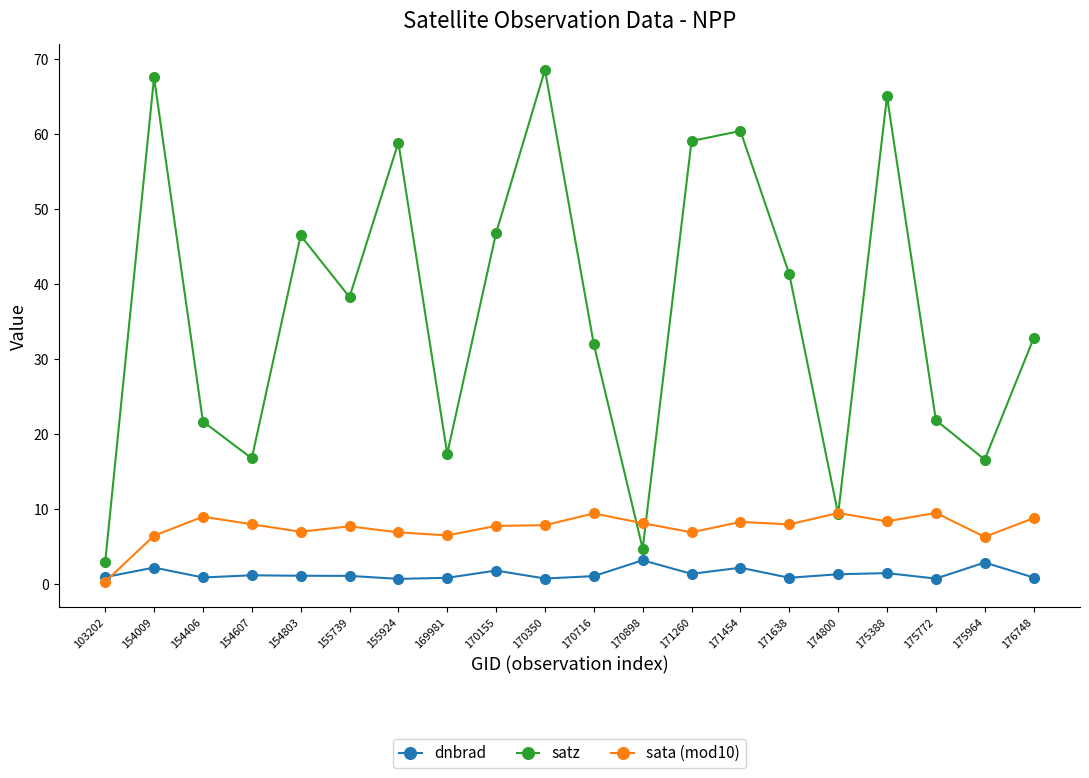

What are all the series names shown in the legend?

dnbrad, satz, sata (mod10)